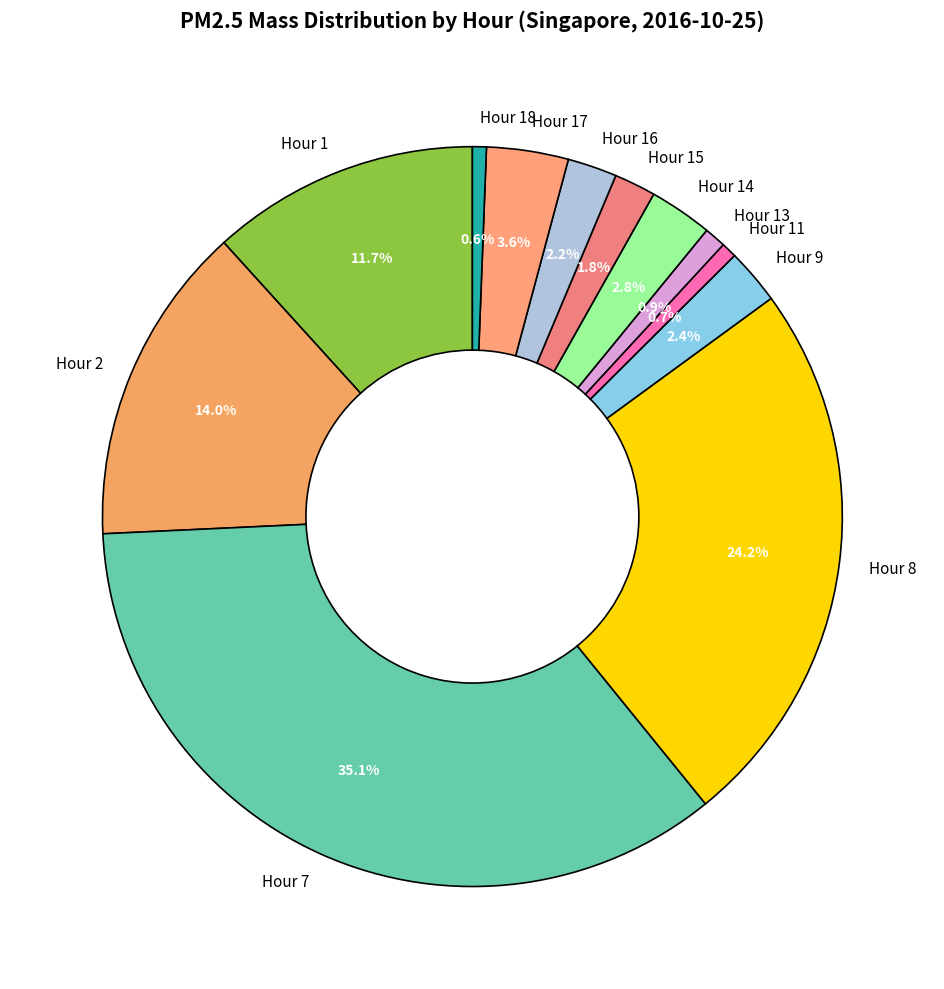

Which slice is the largest?

Hour 7